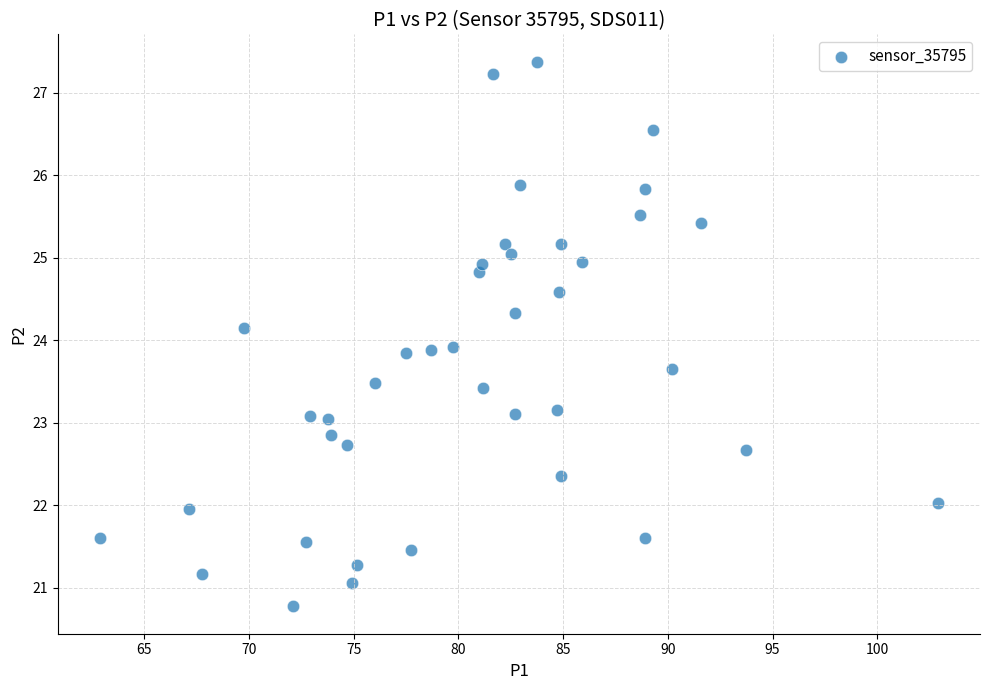

What is the range of X values (max minus min)?

40.0